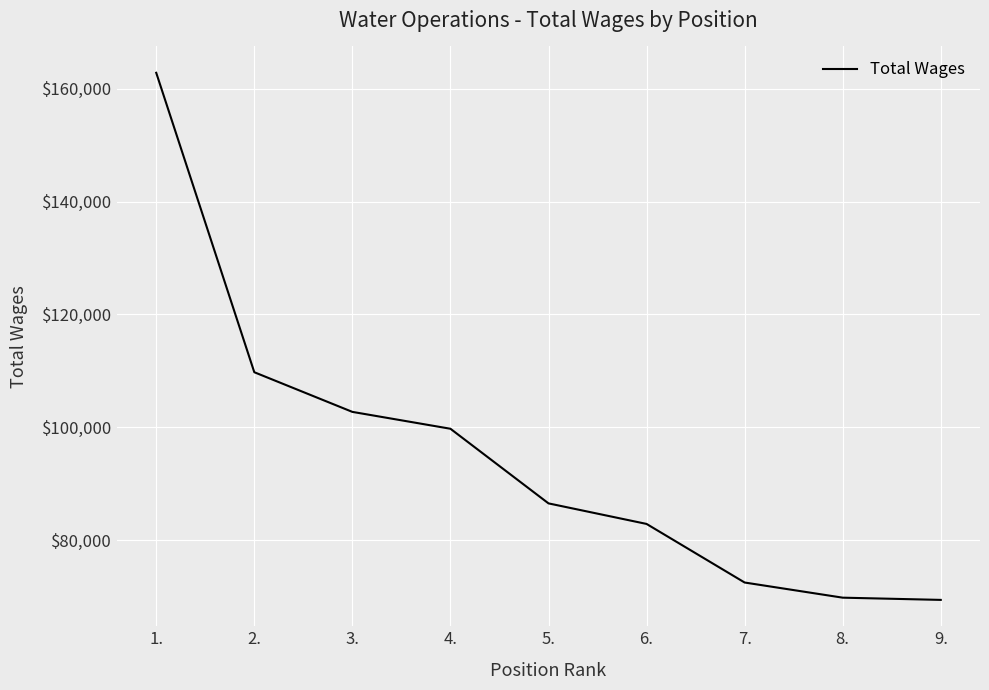

Where does the data first go above 86544?

1.